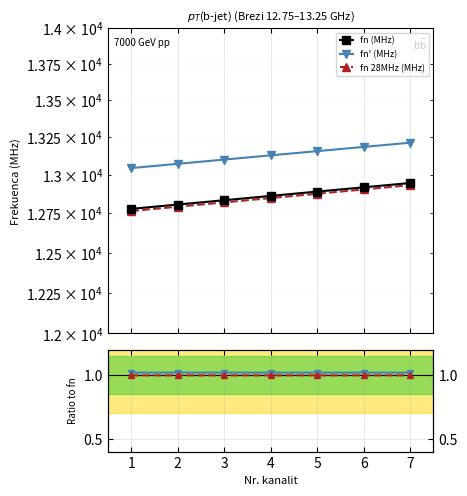

Read the fn (MHz) value at 6.

12919.0